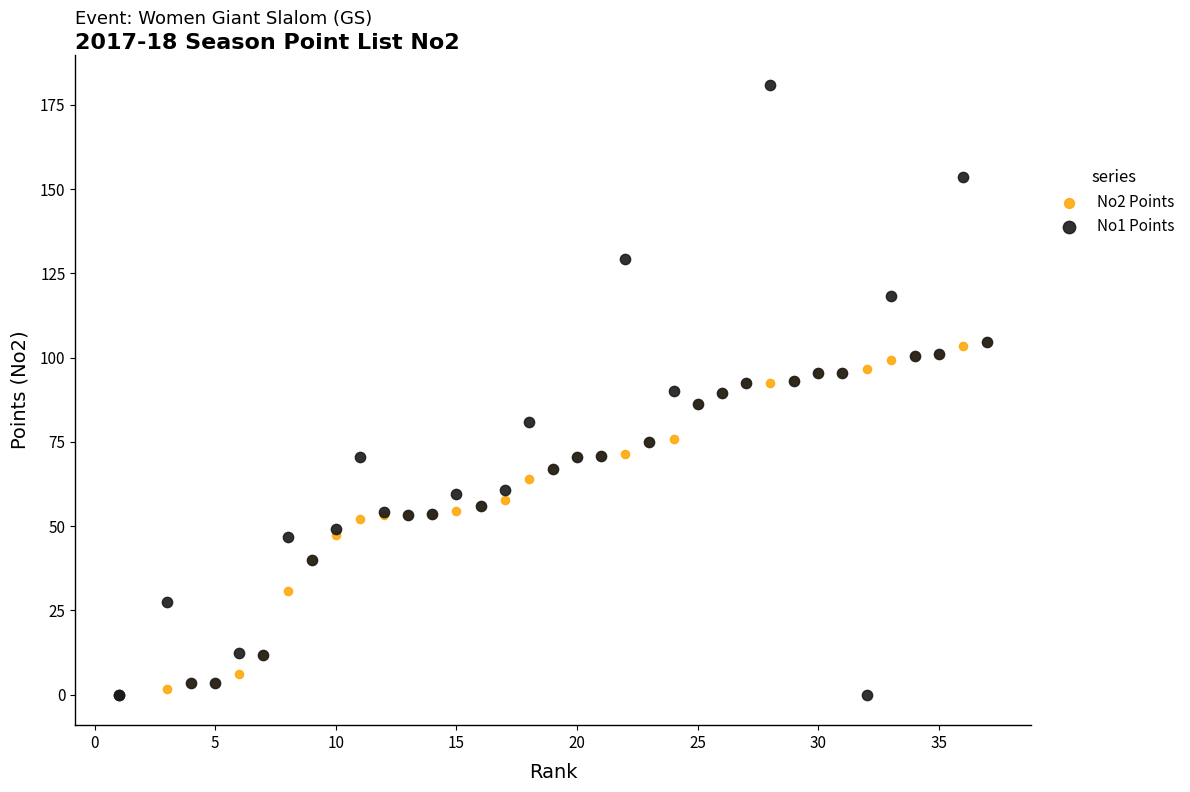

What are all the series names shown in the legend?

No2 Points, No1 Points